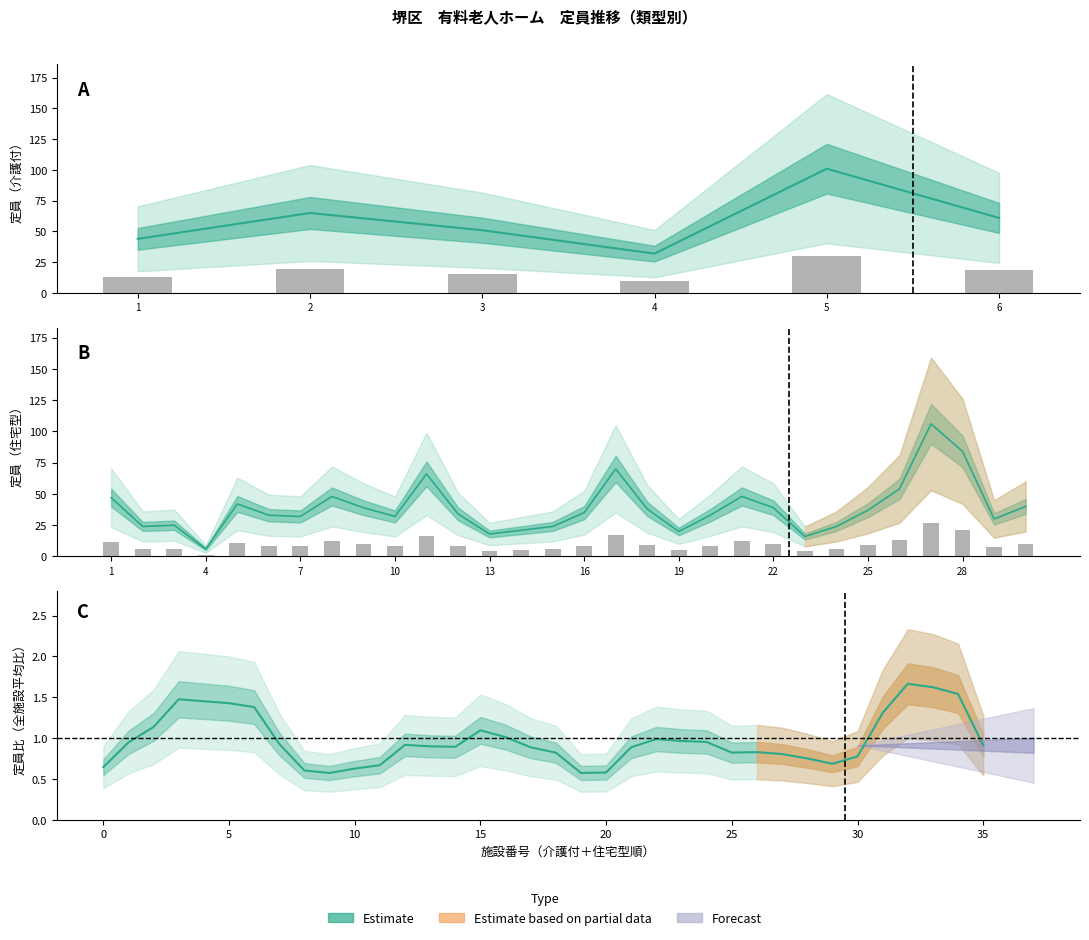

Reading right to left, transcribe all the data shown in this chart.

0.9	1.5	1.6	1.7	1.3	0.8	0.7	0.8	0.8	0.8	0.8	1.0	1.0	1.0	0.9	0.6	0.6	0.8	0.9	1.0	1.1	0.9	0.9	0.9	0.7	0.6	0.6	0.6	0.9	1.4	1.4	1.5	1.5	1.1	0.9	0.6